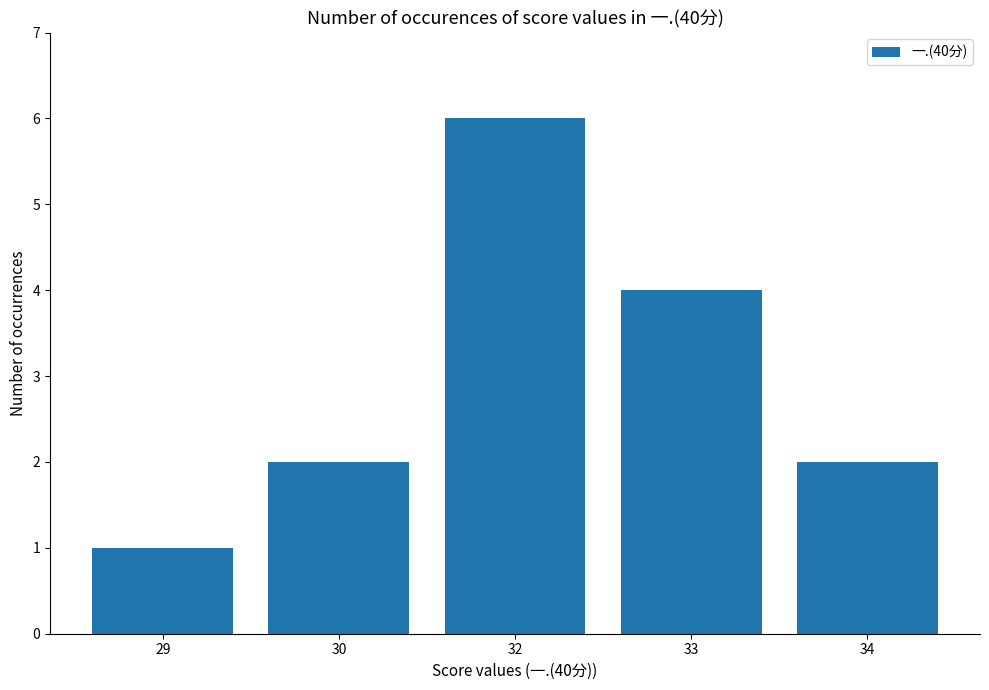

How many data points does each series have?

5